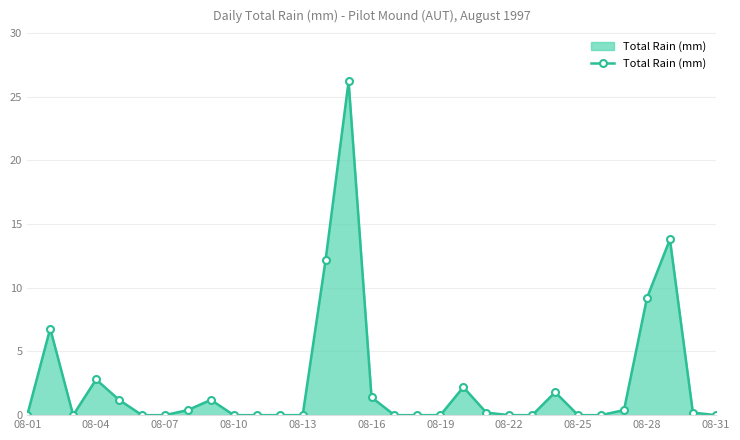

True or false: there are more than 0 points higher than both neighbors.

True